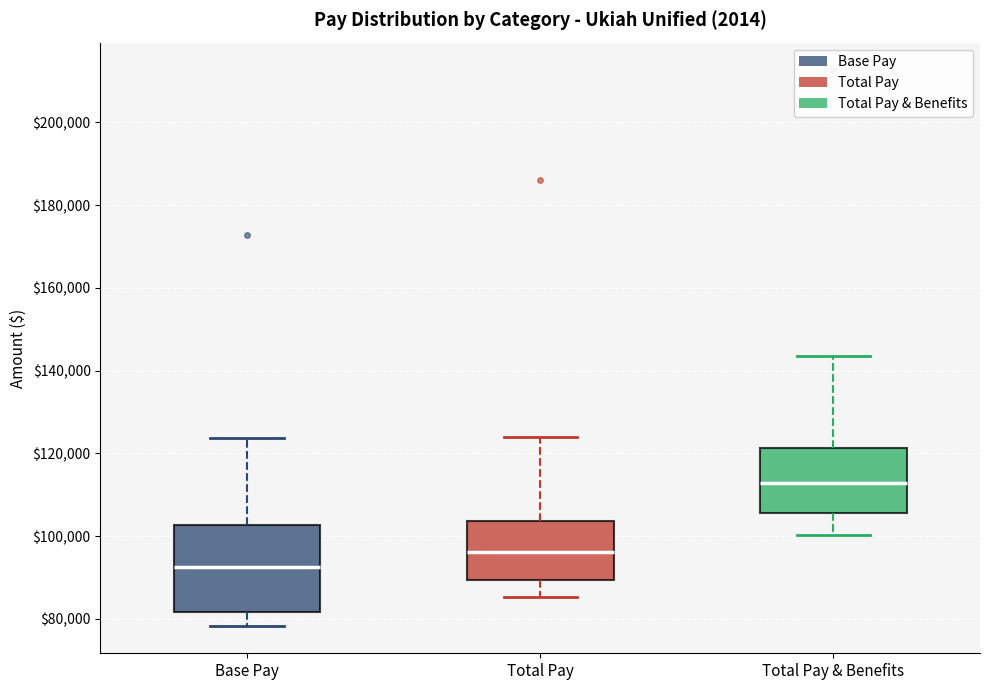

Which box has the lowest median line?

Base Pay